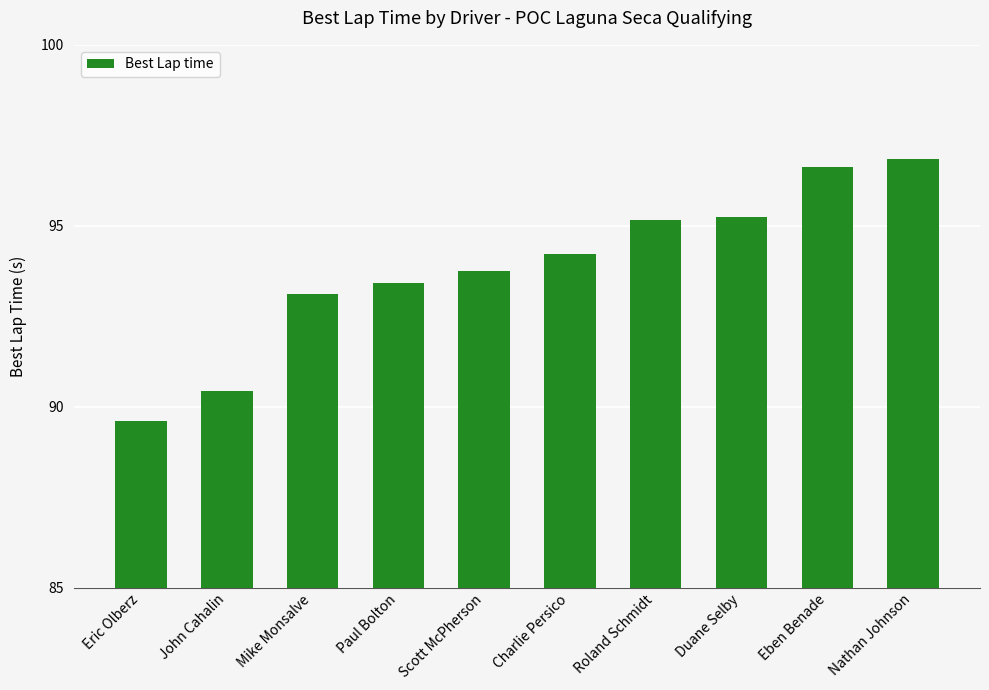

What is the label of the 2nd bar from the right?

Eben Benade